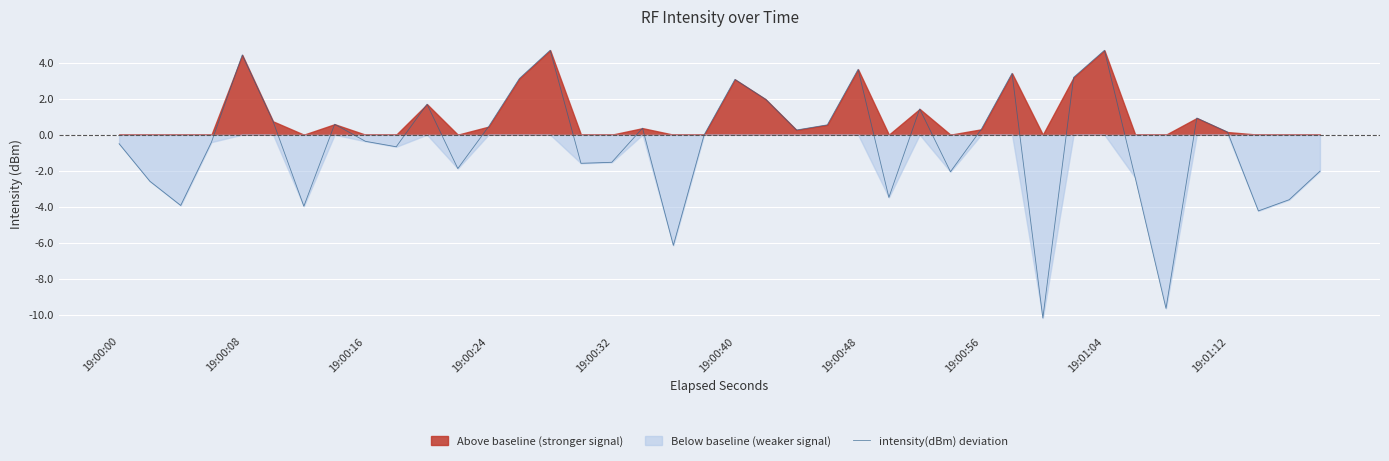

What is the minimum value for intensity(dBm) deviation?

-10.2